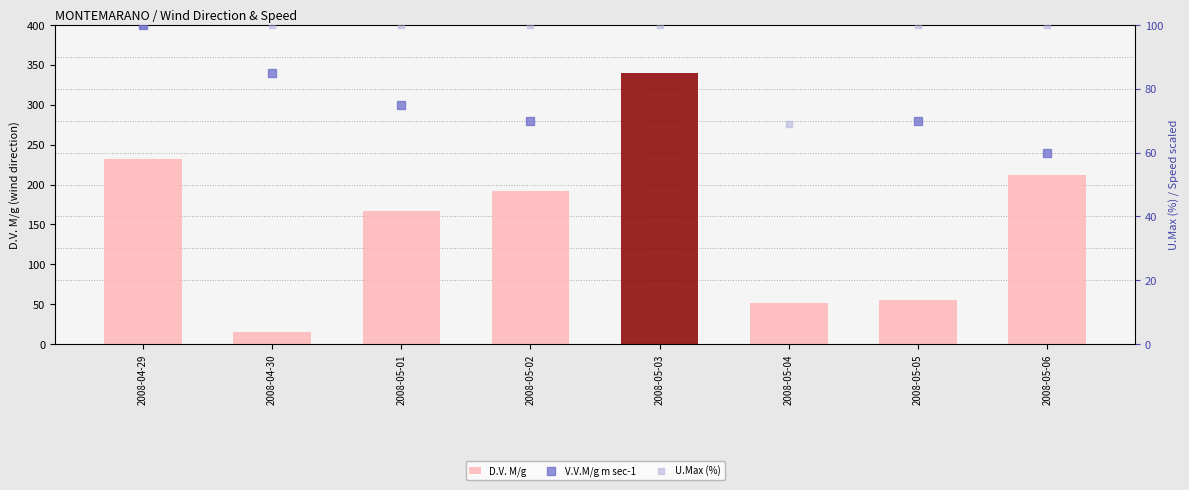

Which series has the largest total across all categories?

D.V. M/g